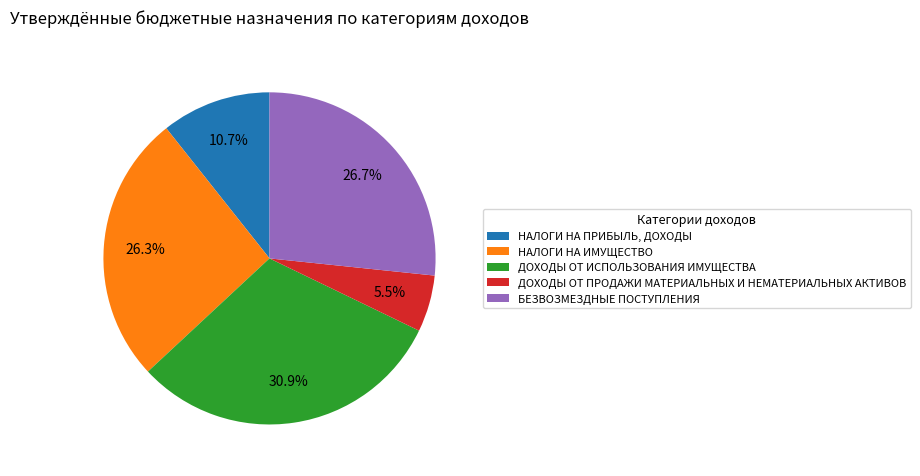

What percentage is NOT represented by НАЛОГИ НА ИМУЩЕСТВО?

73.7%